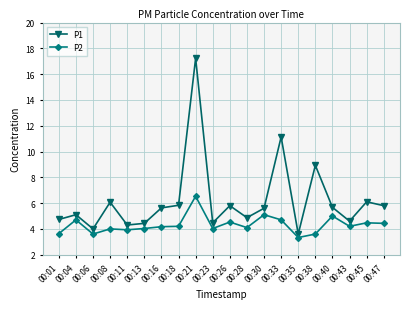

What is the spread (max minus min) of values at 00:13?

0.4